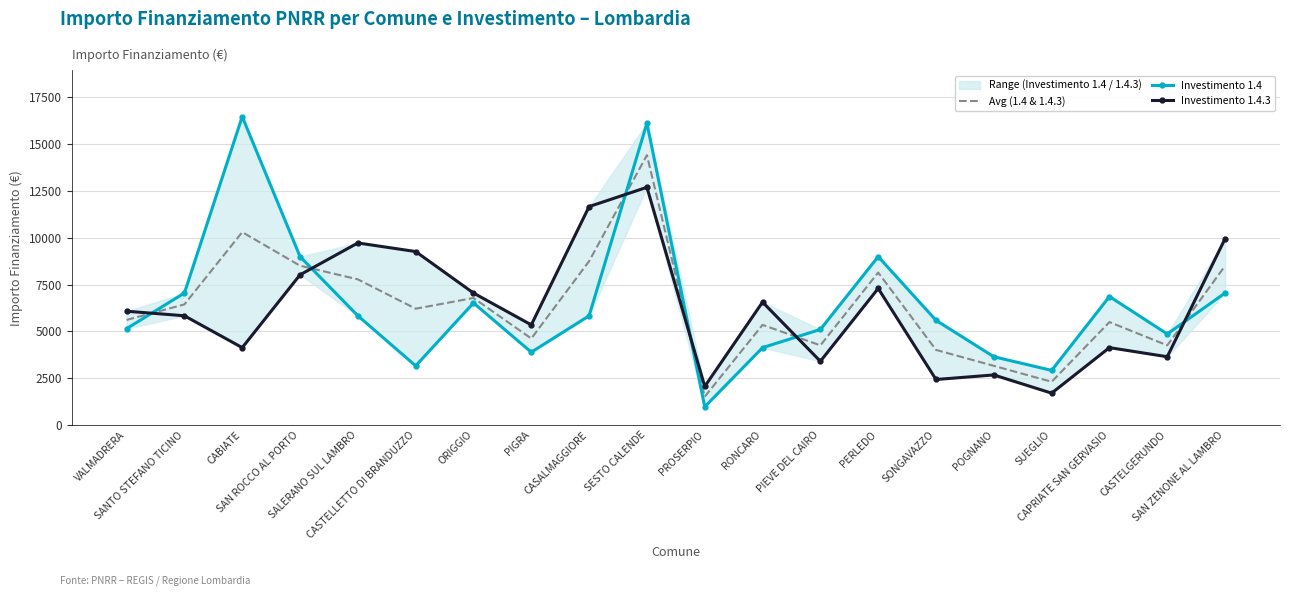

Between CASALMAGGIORE and POGNANO, which series saw the biggest shift?

Investimento 1.4.3